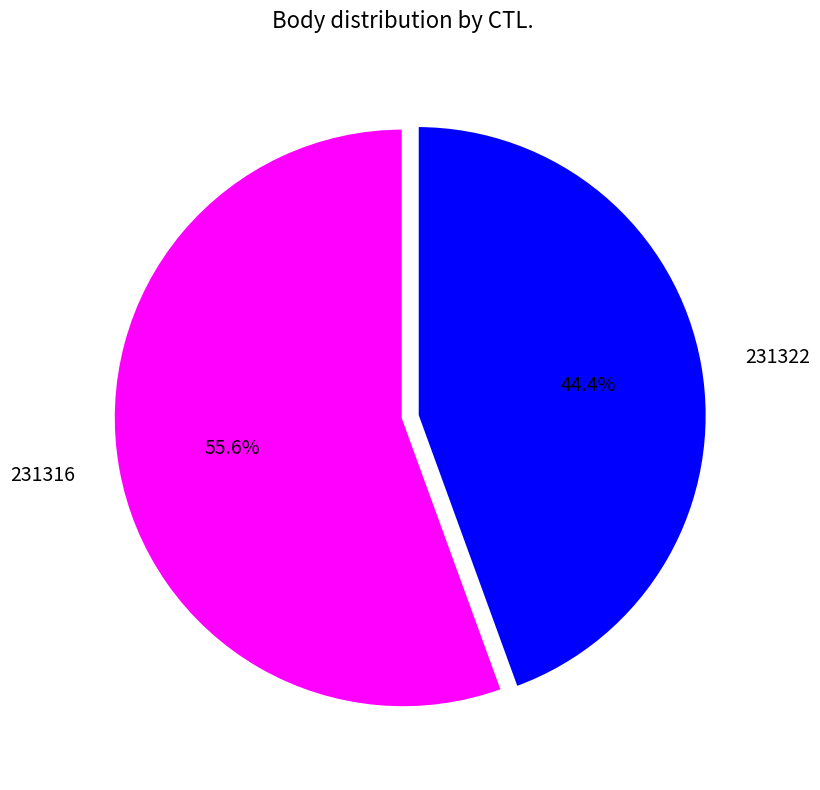

Approximately how many times larger is the value at 231322 compared to 231316?

0.8